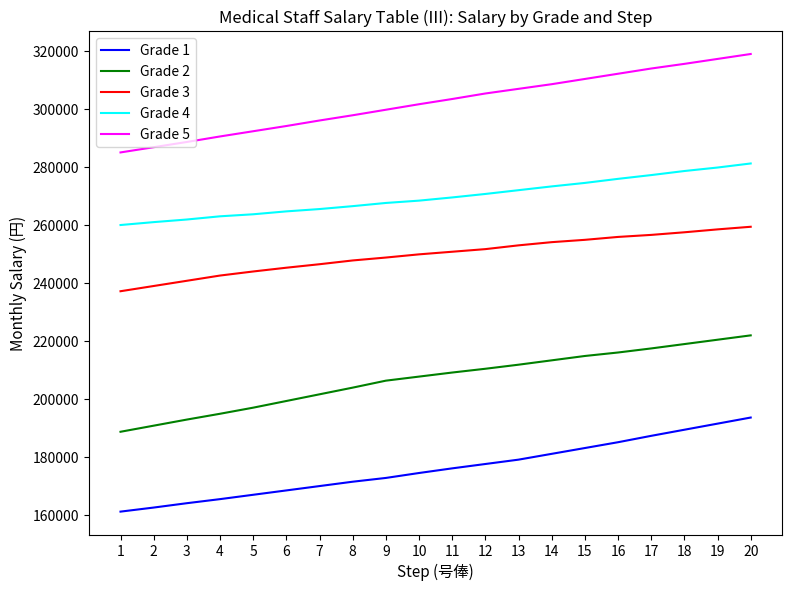

Is this an area chart (filled region under the line)?

No